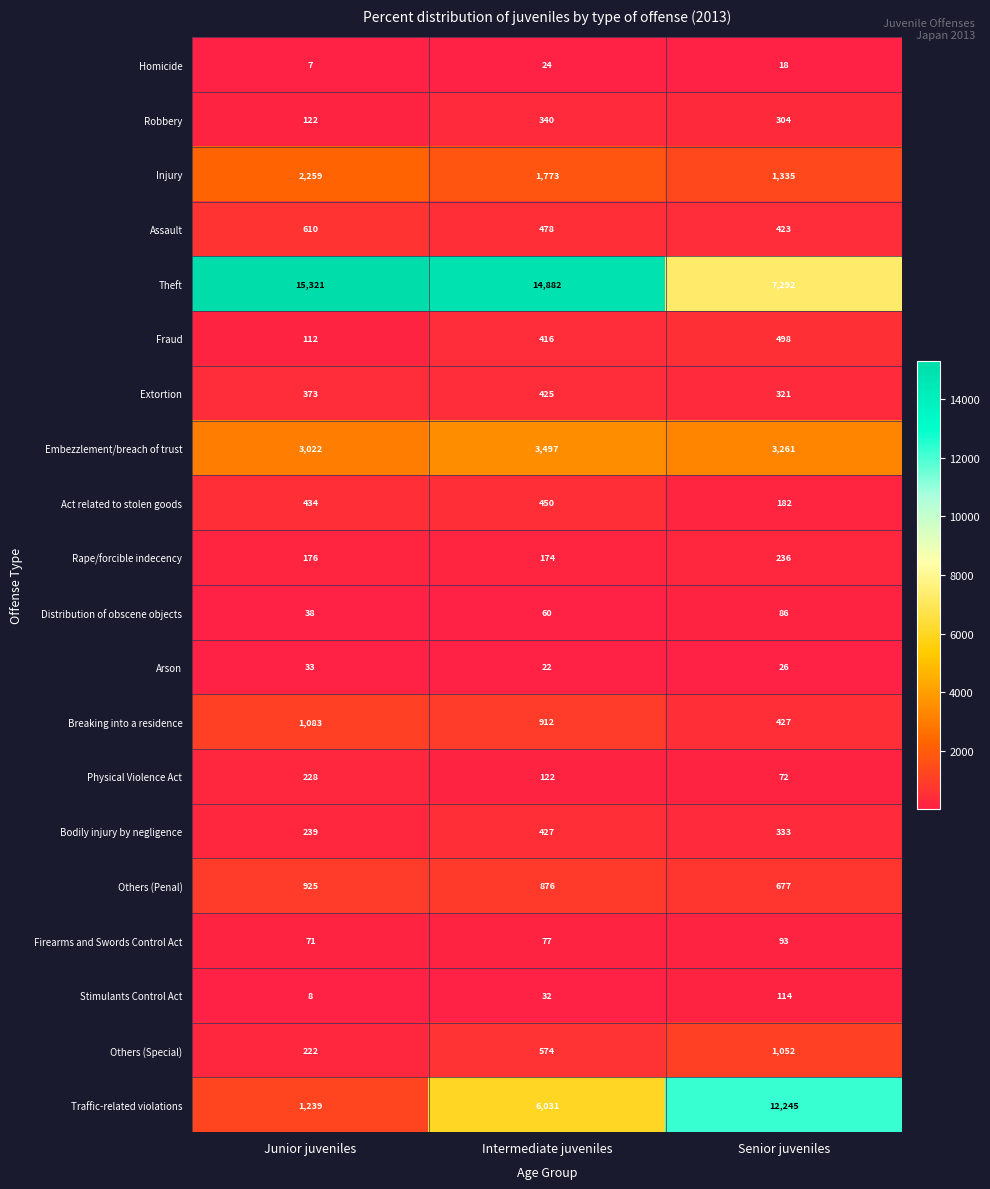

True or false: Physical Violence Act has a value of 228 at Junior juveniles.

True